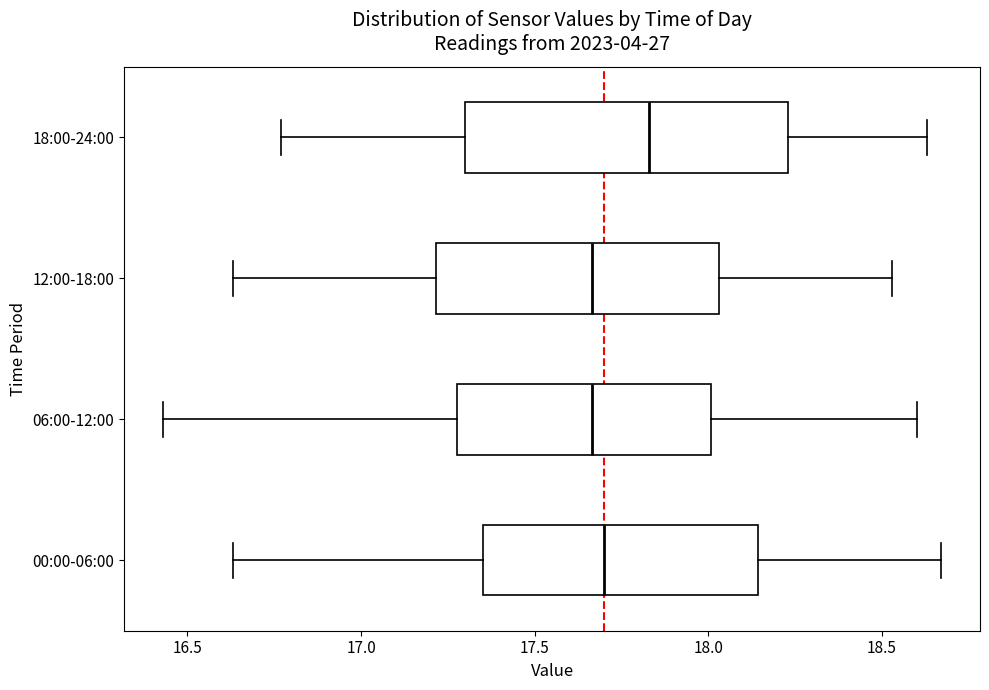

Which box has the furthest to the right median line?

18:00-24:00